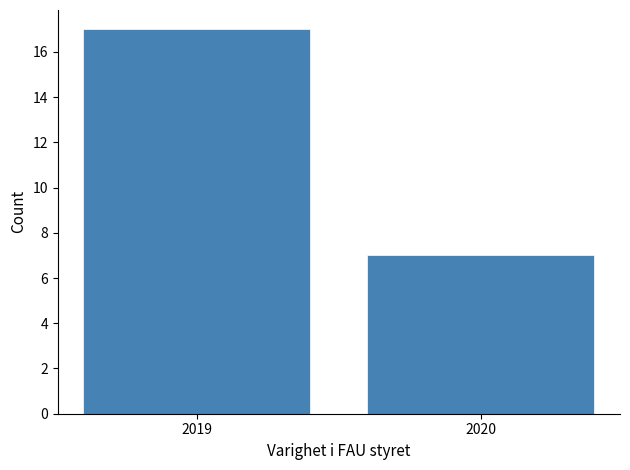

Reading left to right, transcribe all the data shown in this chart.

17	7